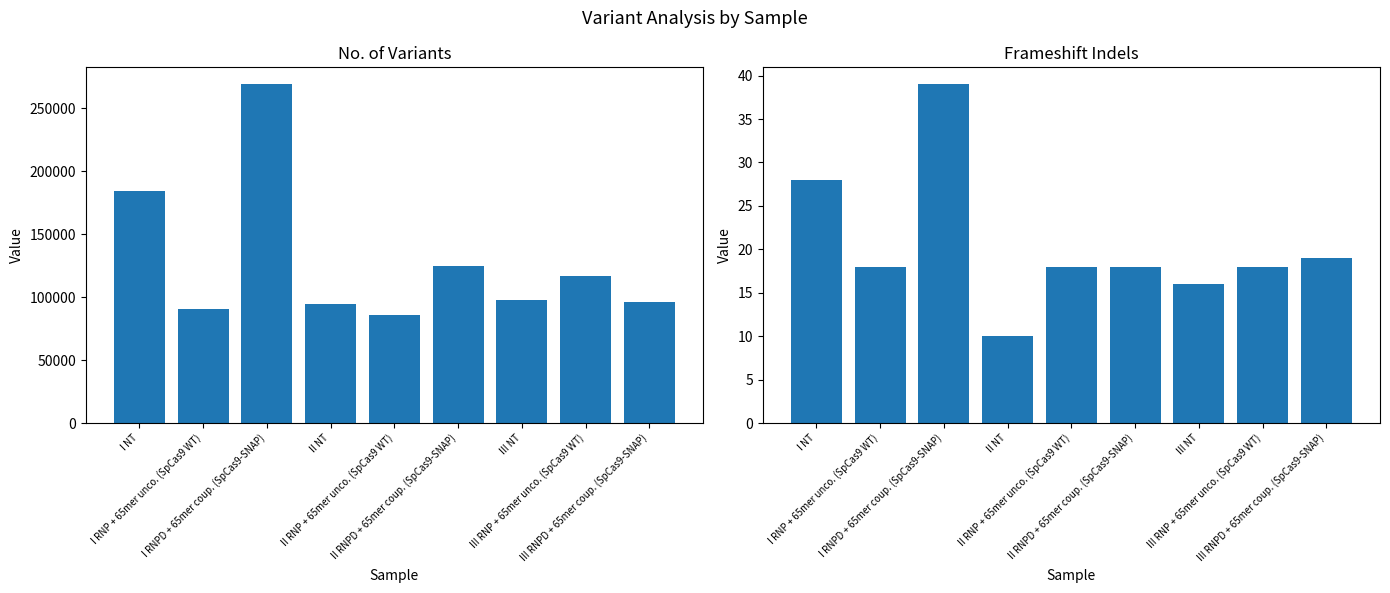

At which category is the sum across all series the highest?

I RNPD + 65mer coup. (SpCas9-SNAP)